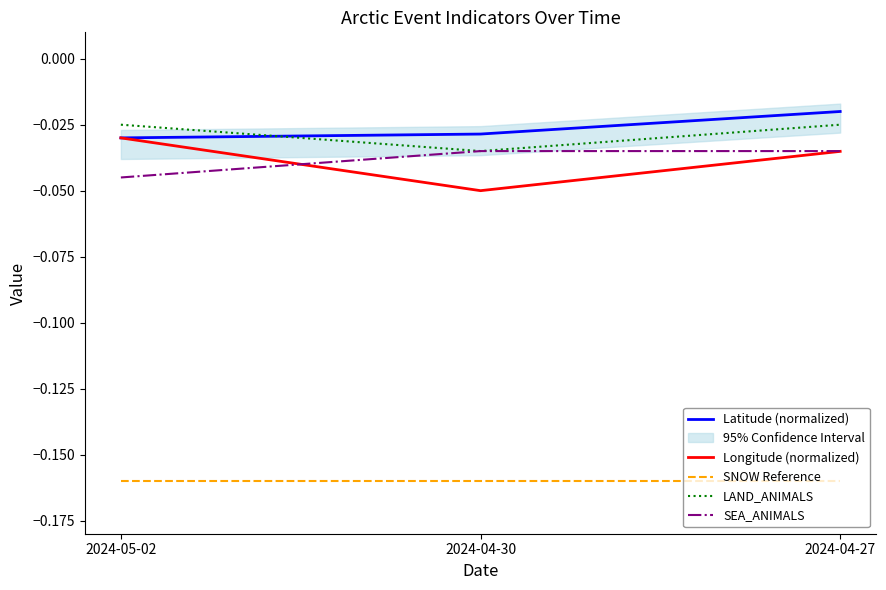

What are all the series names shown in the legend?

Latitude (normalized), Longitude (normalized), SNOW Reference, LAND_ANIMALS, SEA_ANIMALS